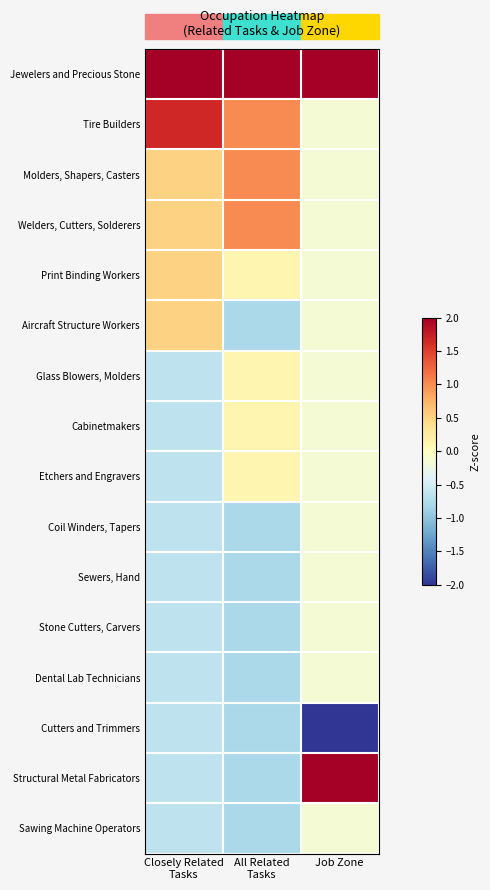

Between Closely Related
Tasks and Job Zone, which is larger?

Closely Related
Tasks